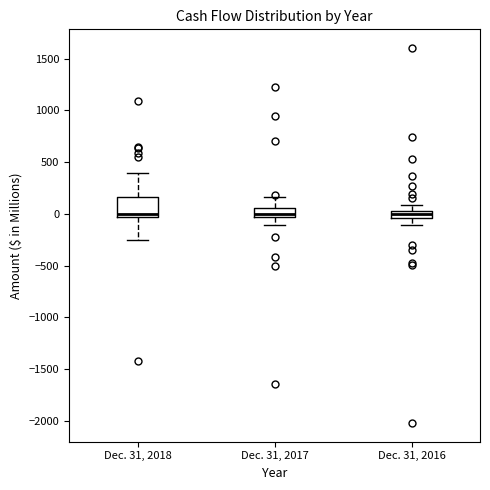

Where is the upper edge of the box for Dec. 31, 2018 on the y-axis? The values are not printed on the chart, so give them approximately, as read against the axis.

150